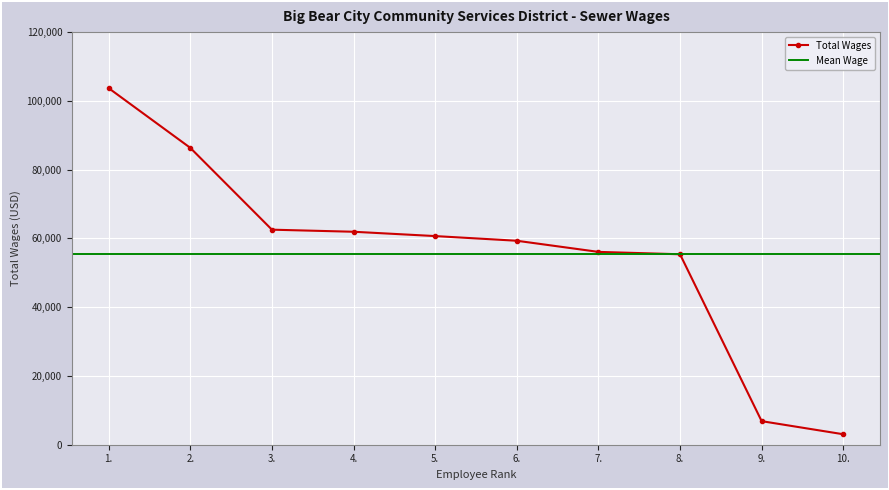

The value at 9. is 3234. True or false?

False